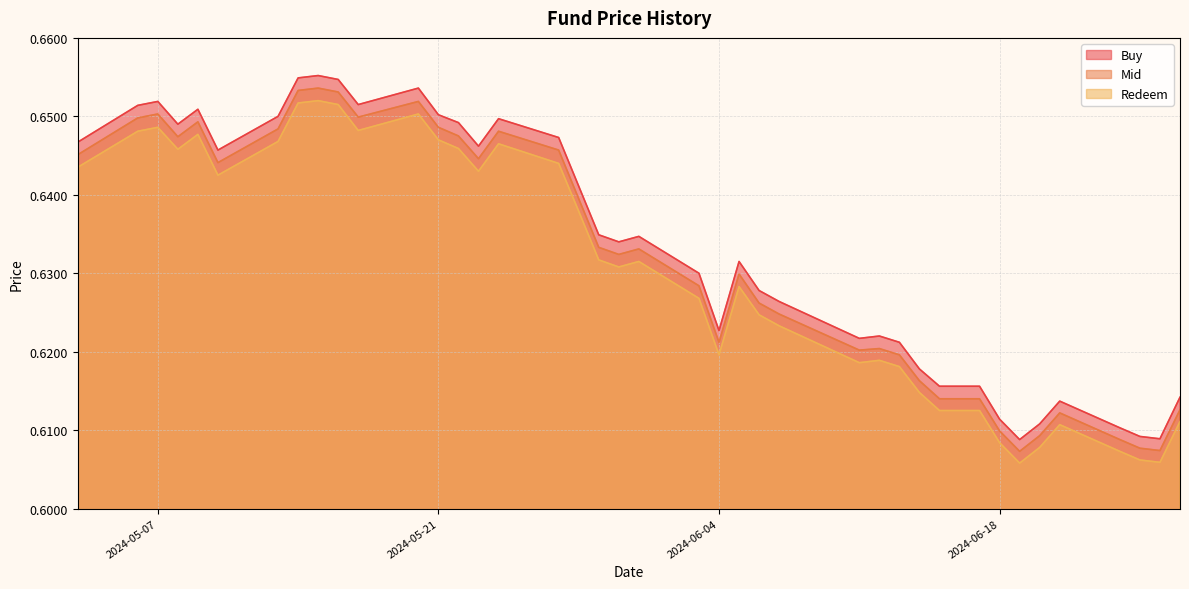

Reading left to right, list all the values displayed in this chart.

Buy: 20240627=0.6	20240626=0.6	20240625=0.6	20240624=0.6	20240621=0.6	20240620=0.6	20240619=0.6	20240618=0.6	20240617=0.6	20240615=0.6	20240614=0.6	20240613=0.6	20240612=0.6	20240611=0.6	20240607=0.6	20240606=0.6	20240605=0.6	20240604=0.6	20240603=0.6	20240531=0.6	20240530=0.6	20240529=0.6	20240528=0.6	20240527=0.6	20240524=0.6	20240523=0.6	20240522=0.6	20240521=0.7	20240520=0.7	20240517=0.7	20240516=0.7	20240515=0.7	20240514=0.7	20240513=0.7	20240510=0.6	20240509=0.7	20240508=0.6	20240507=0.7	20240506=0.7	20240503=0.6
Mid: 20240627=0.6	20240626=0.6	20240625=0.6	20240624=0.6	20240621=0.6	20240620=0.6	20240619=0.6	20240618=0.6	20240617=0.6	20240615=0.6	20240614=0.6	20240613=0.6	20240612=0.6	20240611=0.6	20240607=0.6	20240606=0.6	20240605=0.6	20240604=0.6	20240603=0.6	20240531=0.6	20240530=0.6	20240529=0.6	20240528=0.6	20240527=0.6	20240524=0.6	20240523=0.6	20240522=0.6	20240521=0.6	20240520=0.7	20240517=0.6	20240516=0.7	20240515=0.7	20240514=0.7	20240513=0.6	20240510=0.6	20240509=0.6	20240508=0.6	20240507=0.7	20240506=0.6	20240503=0.6
Redeem: 20240627=0.6	20240626=0.6	20240625=0.6	20240624=0.6	20240621=0.6	20240620=0.6	20240619=0.6	20240618=0.6	20240617=0.6	20240615=0.6	20240614=0.6	20240613=0.6	20240612=0.6	20240611=0.6	20240607=0.6	20240606=0.6	20240605=0.6	20240604=0.6	20240603=0.6	20240531=0.6	20240530=0.6	20240529=0.6	20240528=0.6	20240527=0.6	20240524=0.6	20240523=0.6	20240522=0.6	20240521=0.6	20240520=0.7	20240517=0.6	20240516=0.7	20240515=0.7	20240514=0.7	20240513=0.6	20240510=0.6	20240509=0.6	20240508=0.6	20240507=0.6	20240506=0.6	20240503=0.6